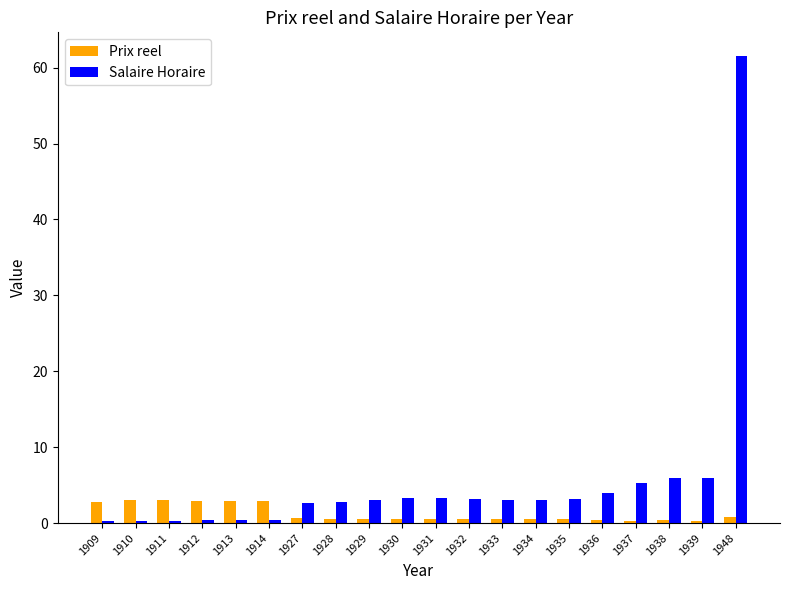

True or false: Salaire Horaire has a value of 6.0 at 1939.

True